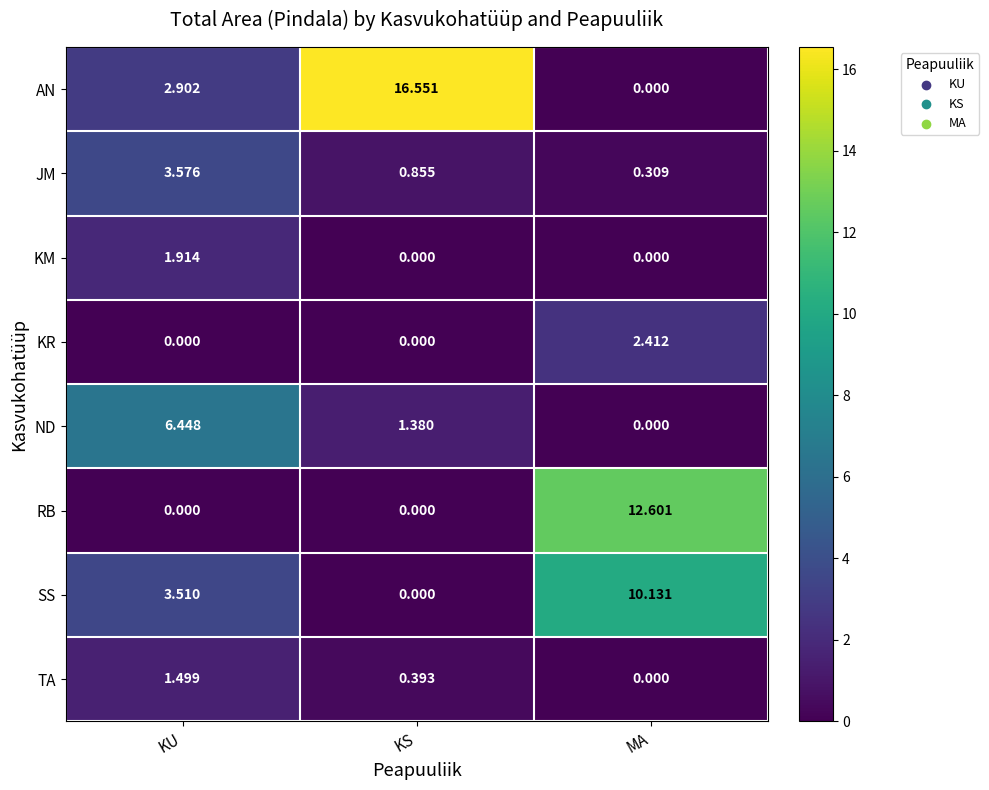

Which category has the lowest value in the ND series?

MA